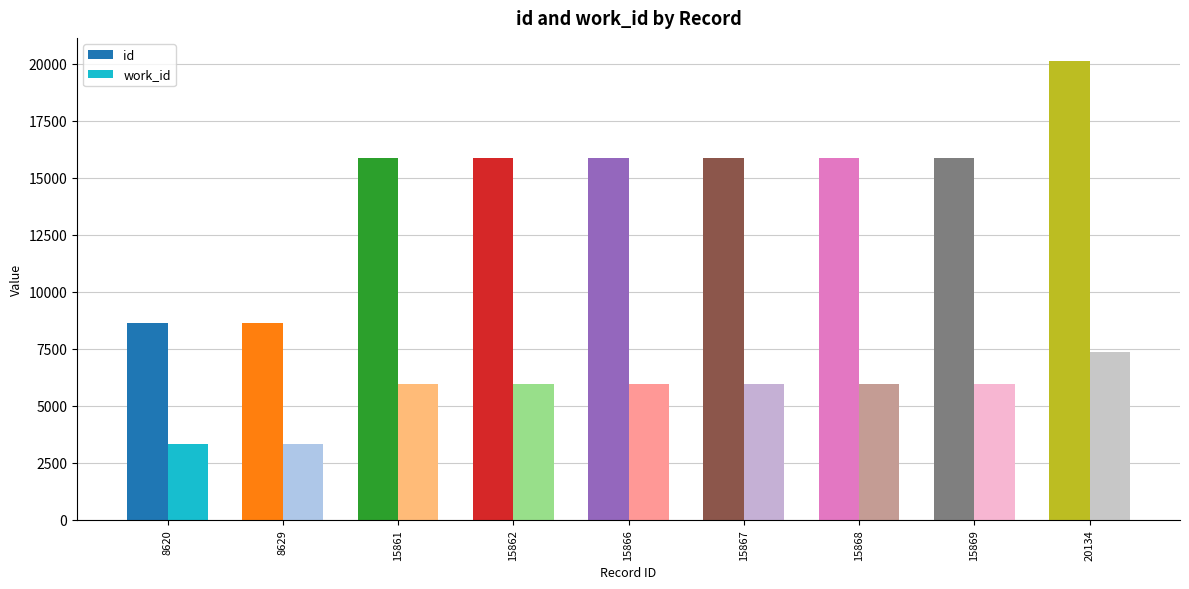

What is the value of the work_id bar at the 1st from the left?

3347